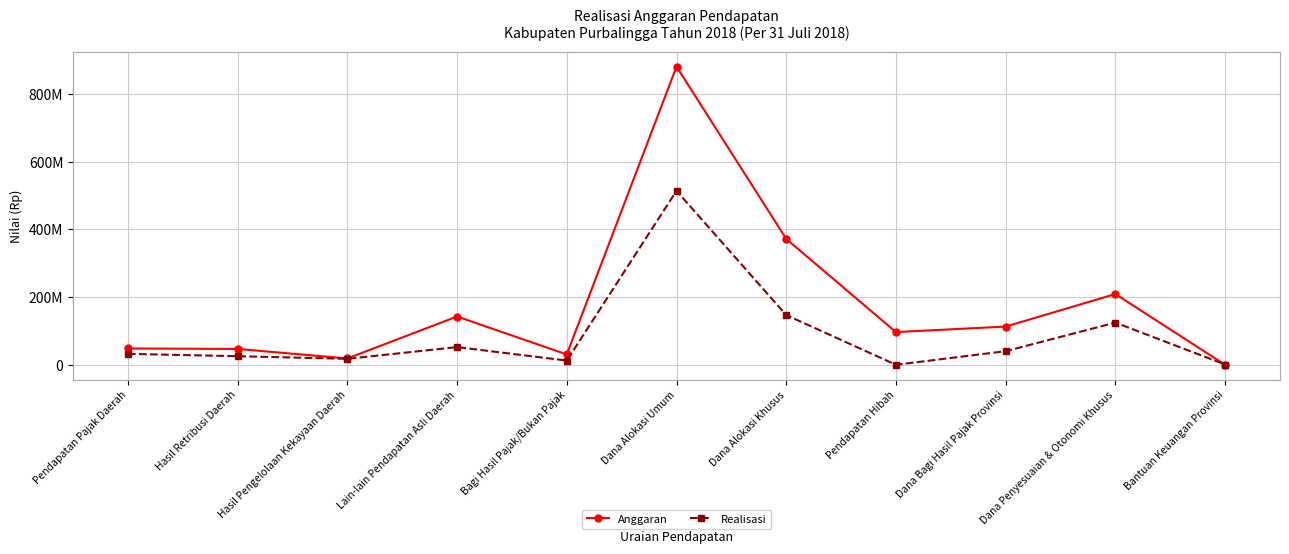

Where is Anggaran nearest to the value 440787241500?

Dana Alokasi Khusus